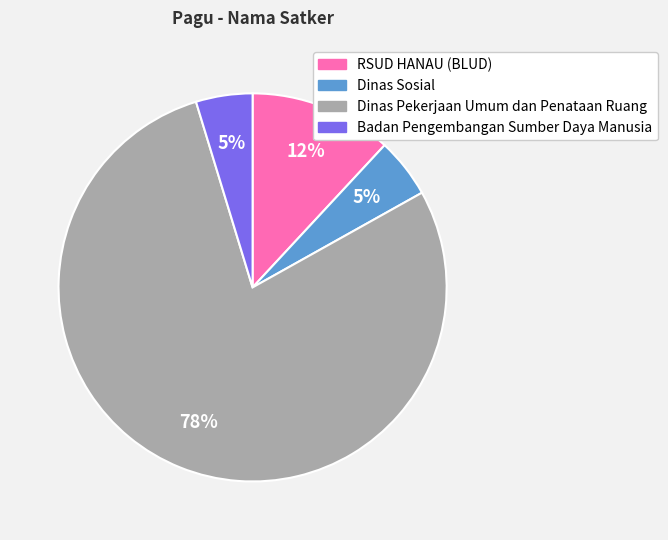

Count the number of slices in the pie.

4